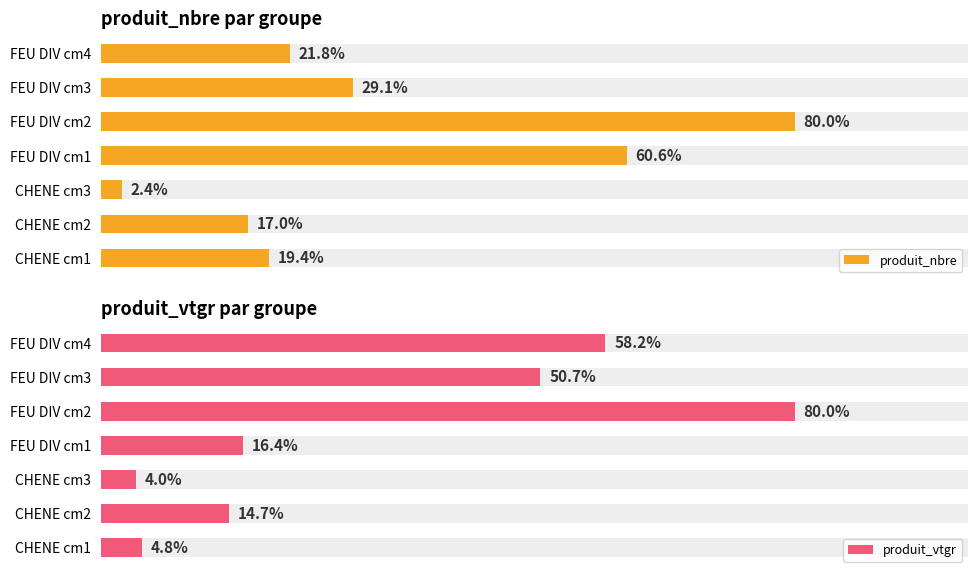

Which series has the largest range (max minus min)?

produit_nbre